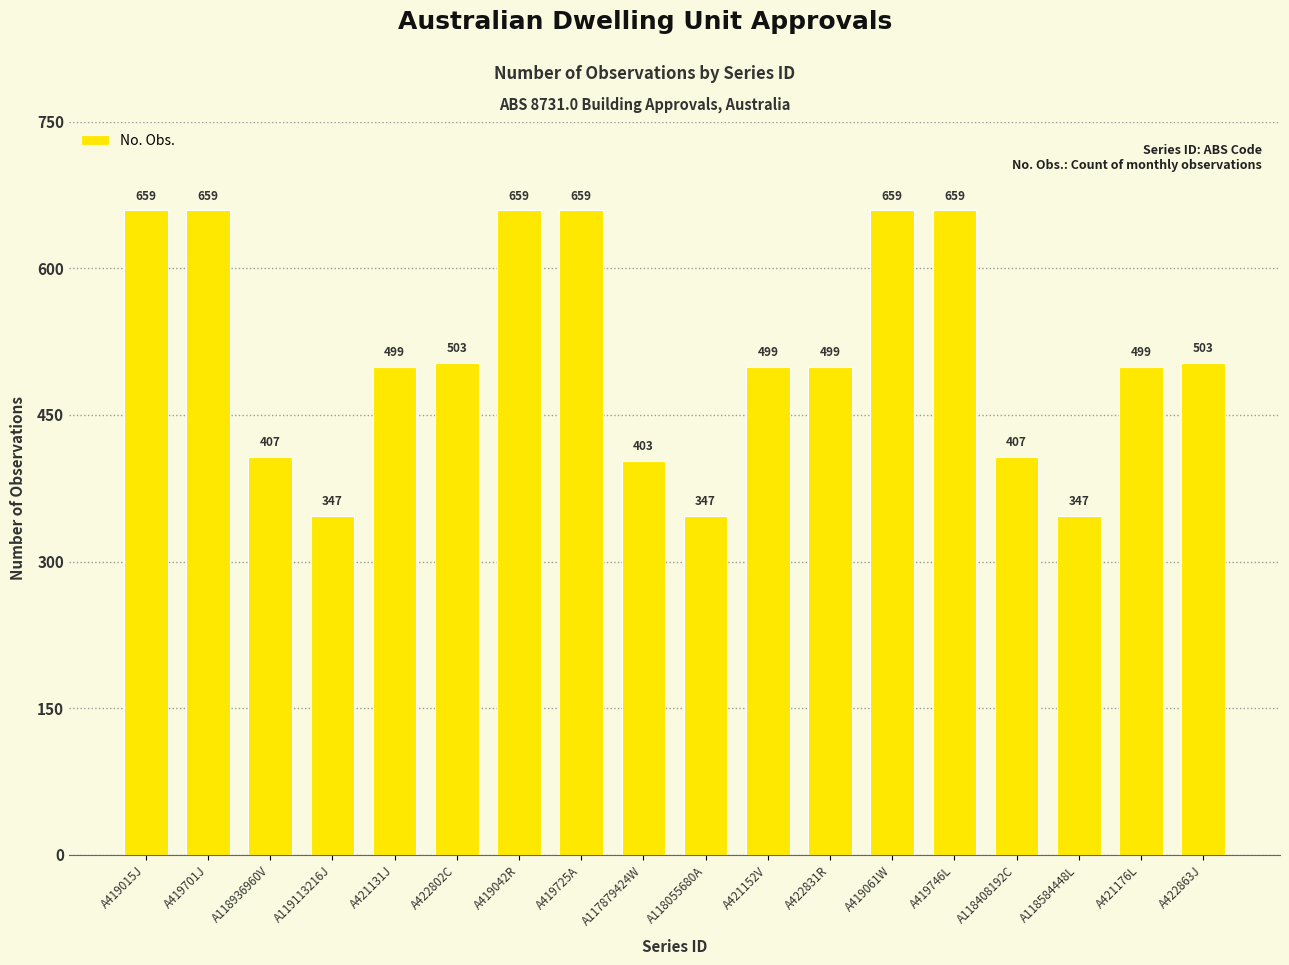

Which has a higher value, A419061W or A421176L?

A419061W